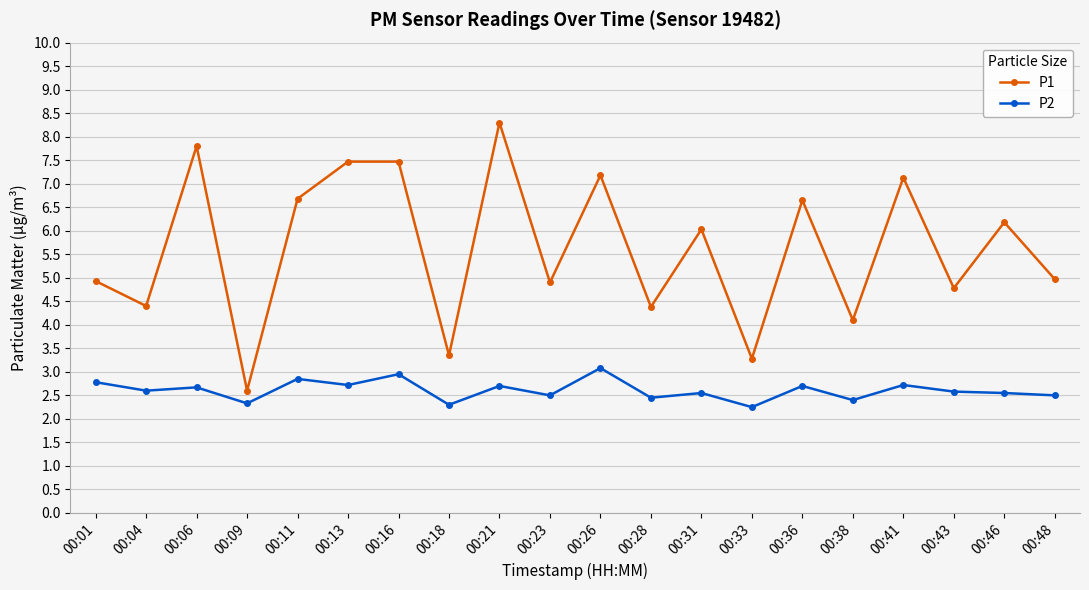

What is the average value of the P2 series?

2.6